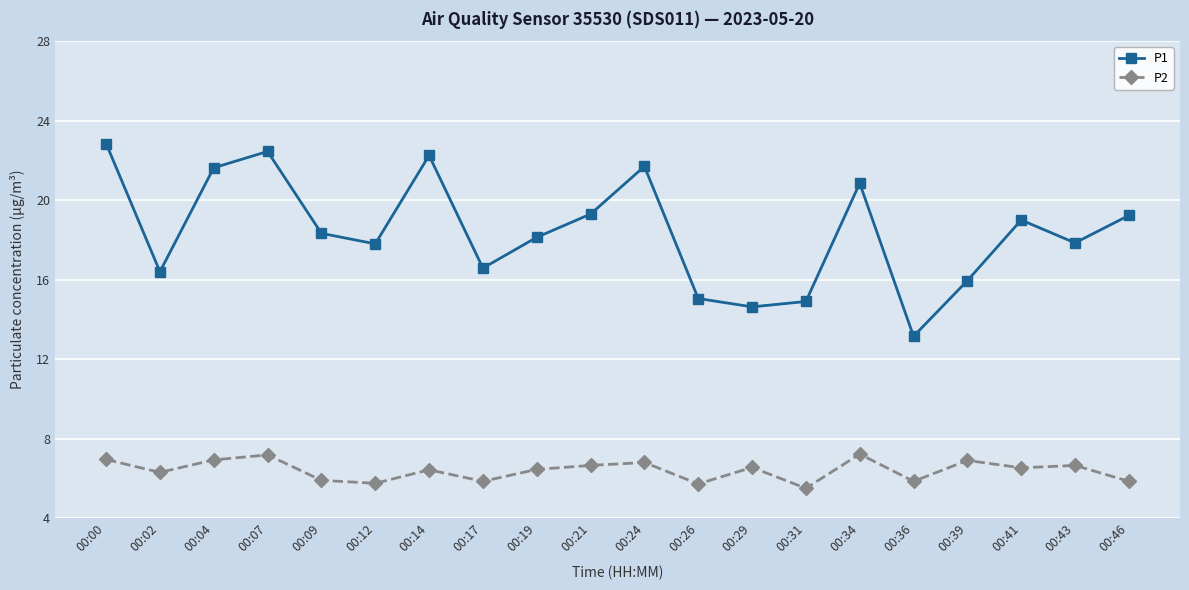

What is the difference between the second highest and minimum values in the P2 series?

1.7